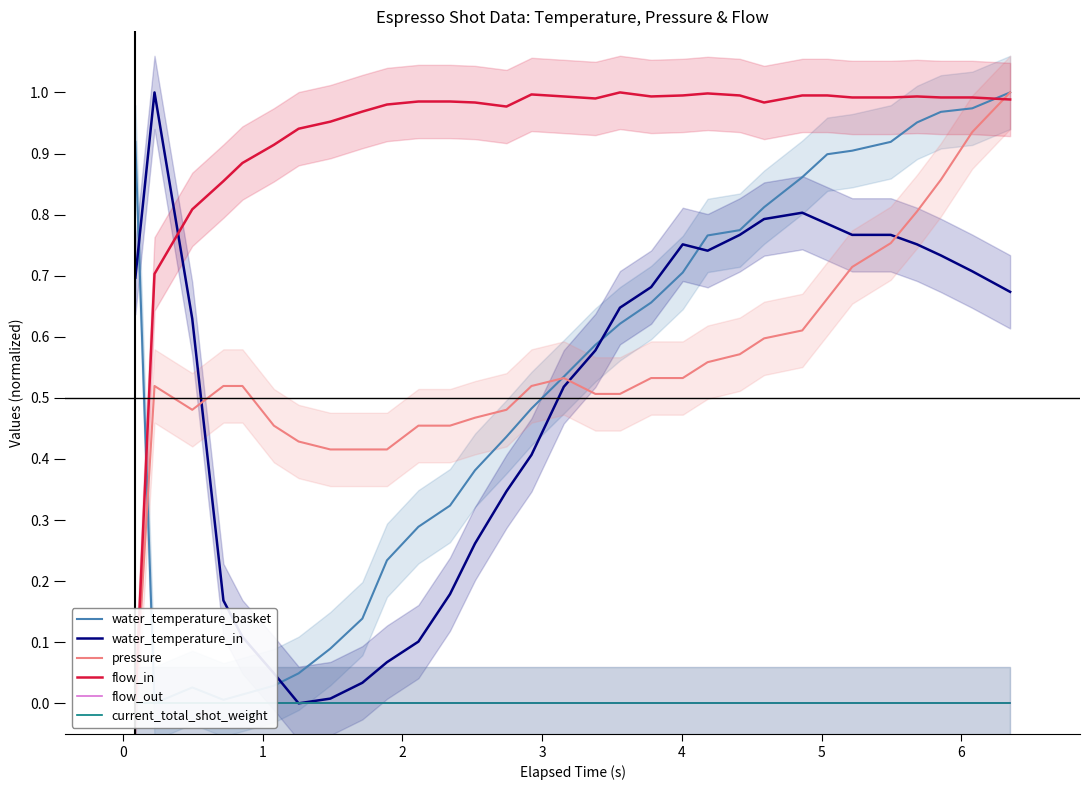

Does the chart display data point markers on the line(s)?

No